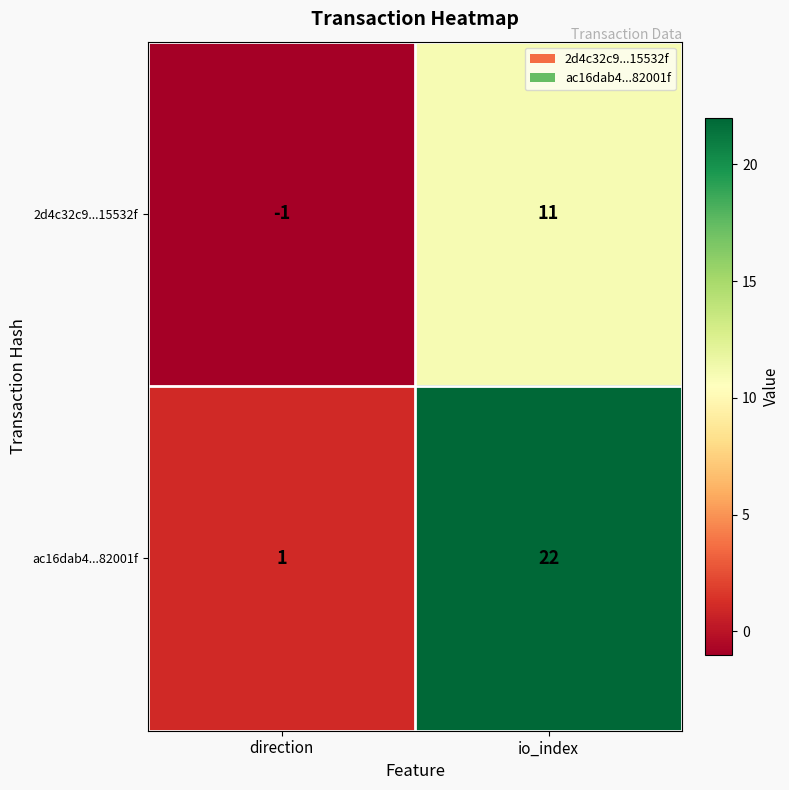

Reading right to left, extract all data points from this chart.

2d4c32c9...15532f: 11	-1
ac16dab4...82001f: 22	1